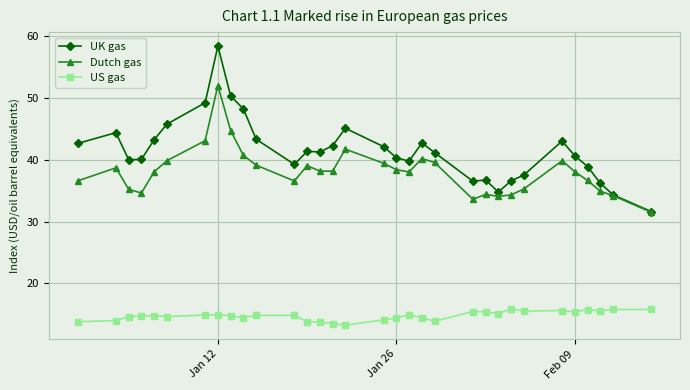

Rank the series by their maximum value, from lowest to highest.

US gas, Dutch gas, UK gas